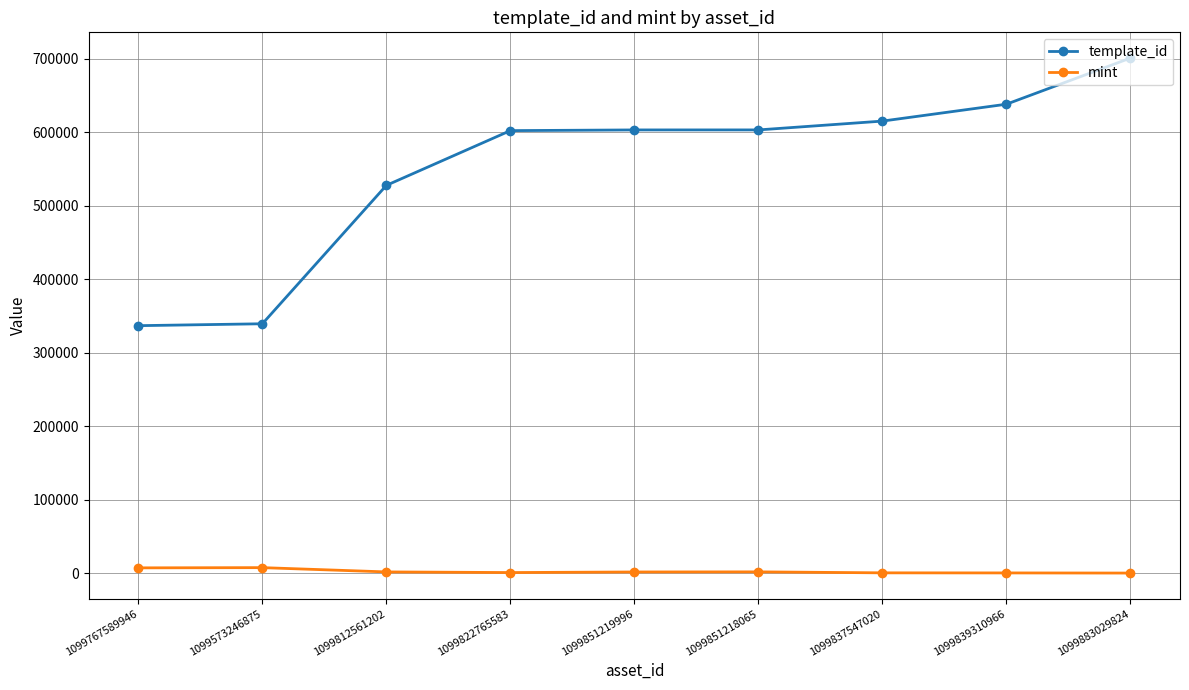

Which series changed the most between 1099767589946 and 1099812561202?

template_id